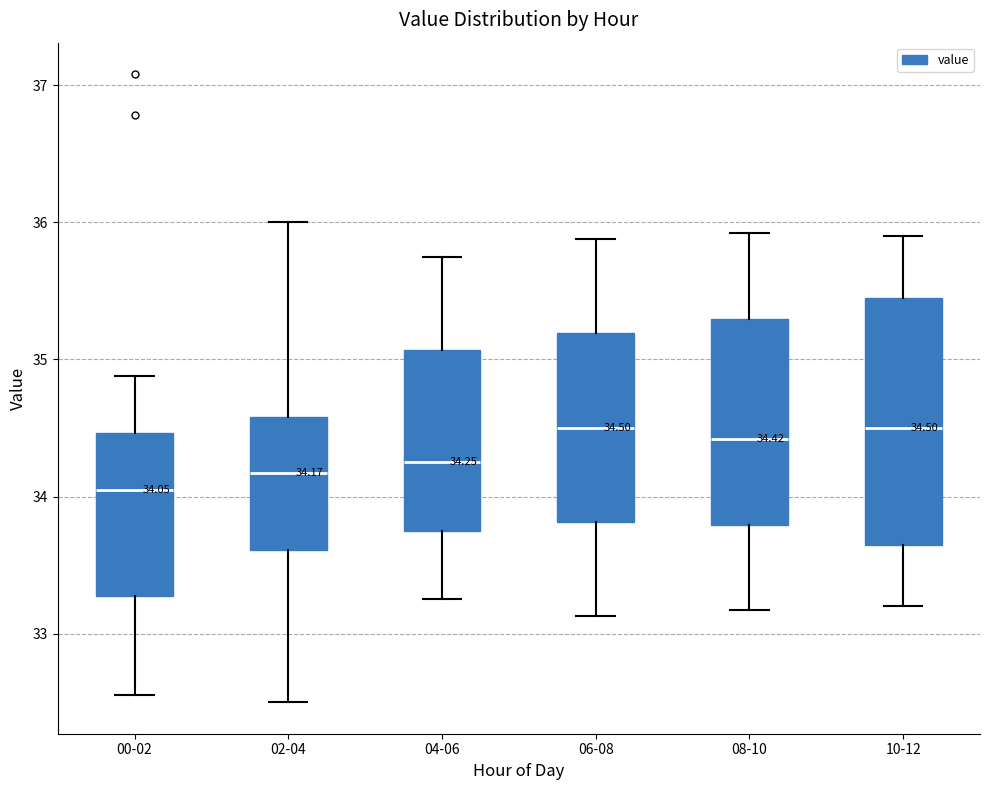

Which box's median line is the lowest?

00-02